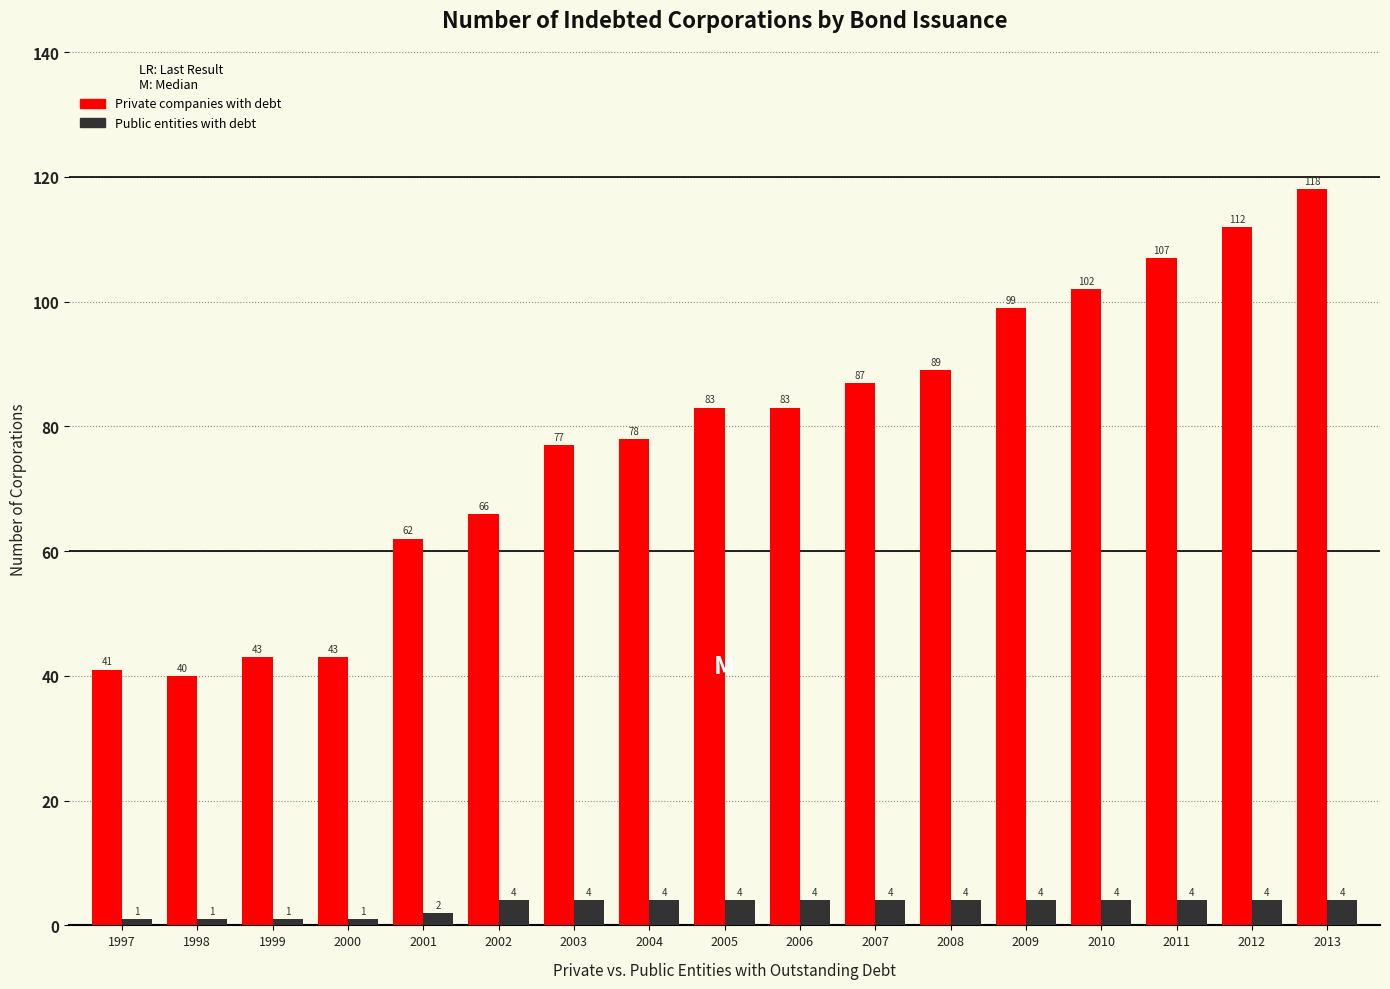

Rank the series by their average value, from highest to lowest.

Private companies with debt, Public entities with debt